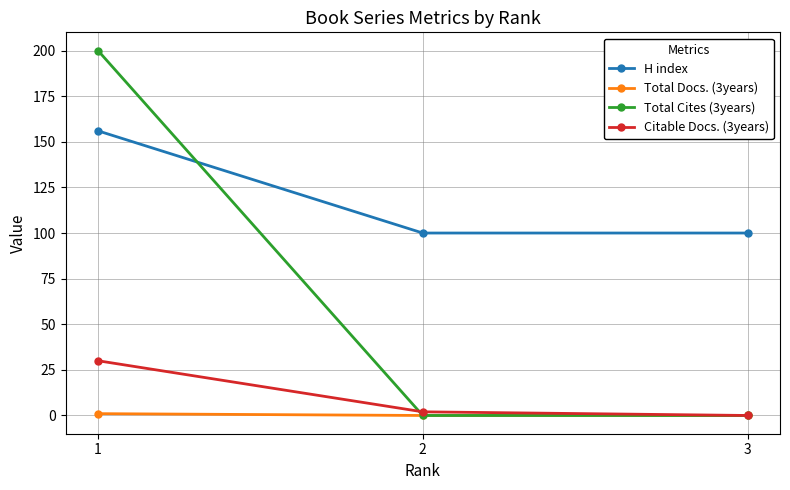

What are all the series names shown in the legend?

H index, Total Docs. (3years), Total Cites (3years), Citable Docs. (3years)